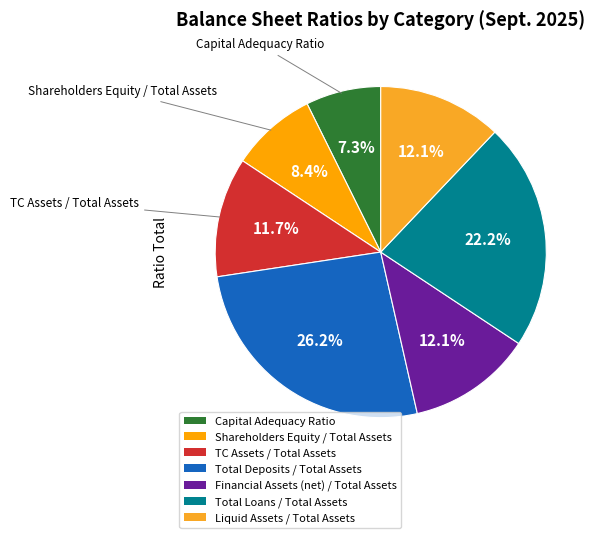

Is there a majority slice in this chart?

No